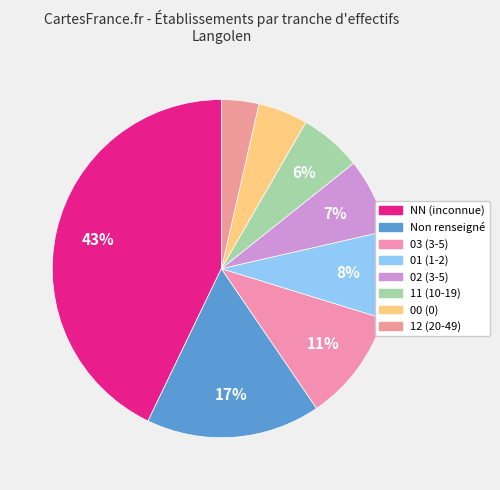

What is the smallest slice in the pie chart?

12 (20-49)